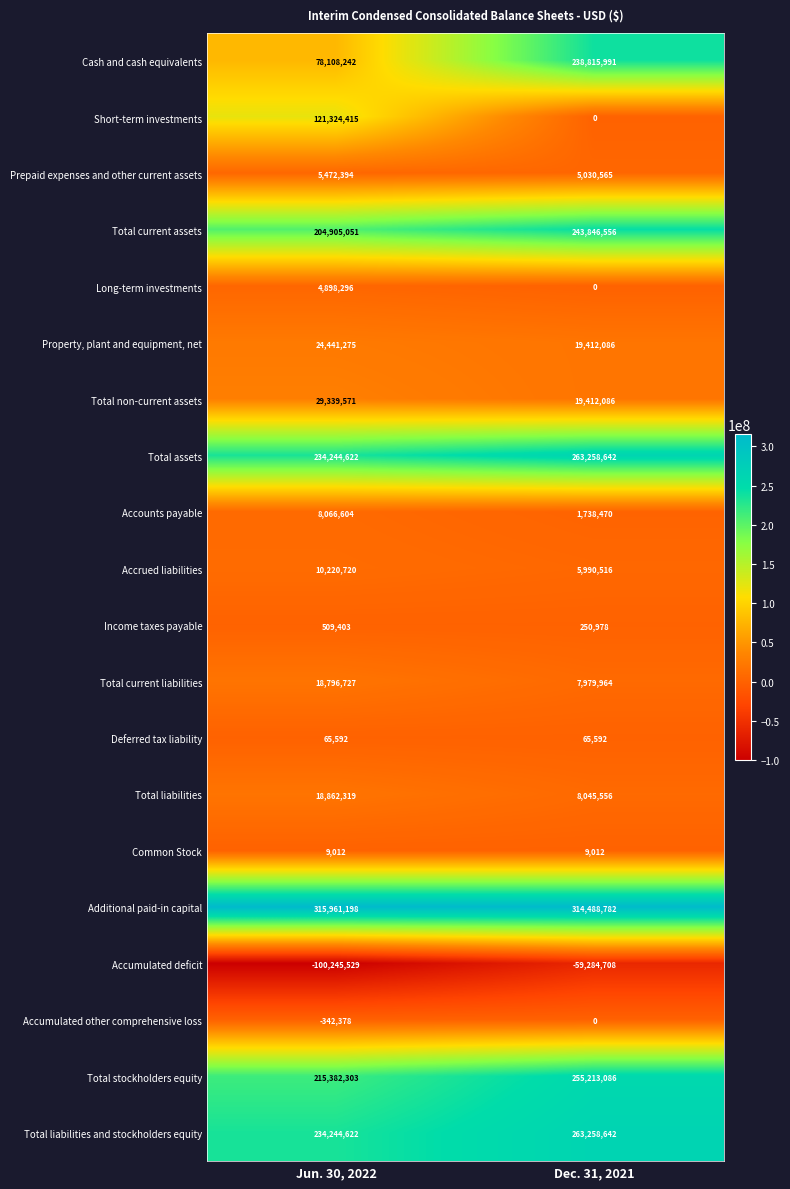

What is the maximum value shown in the chart?

315961198